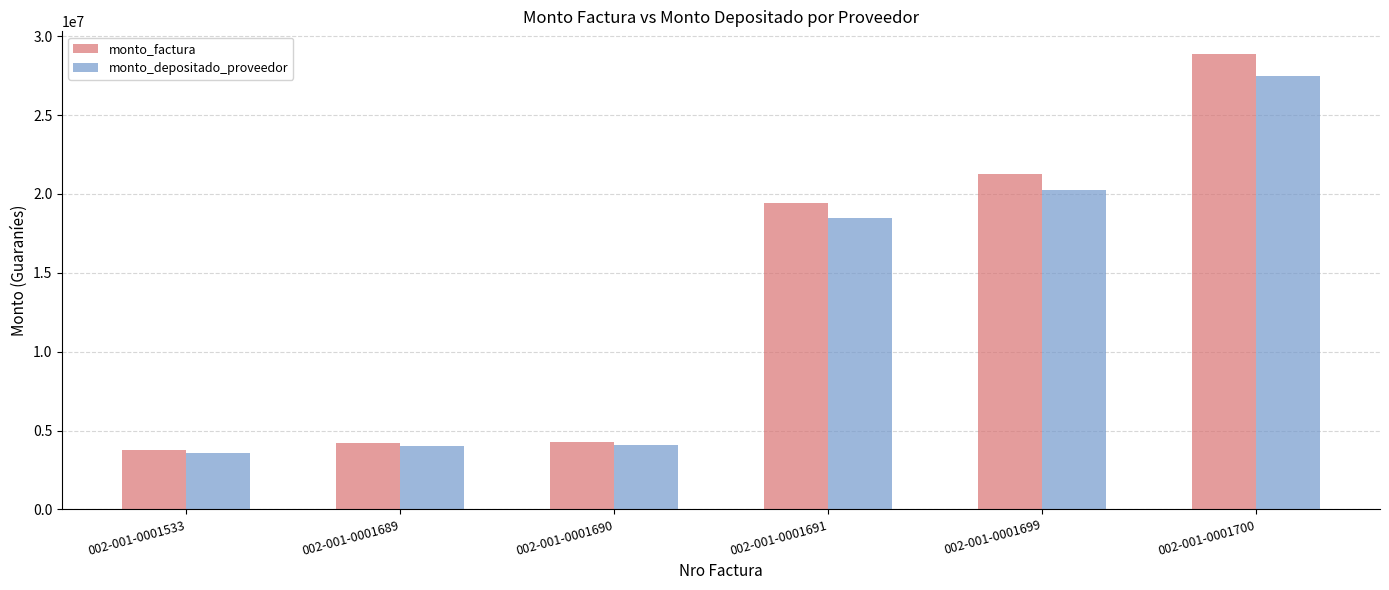

How many bars are there in total?

12